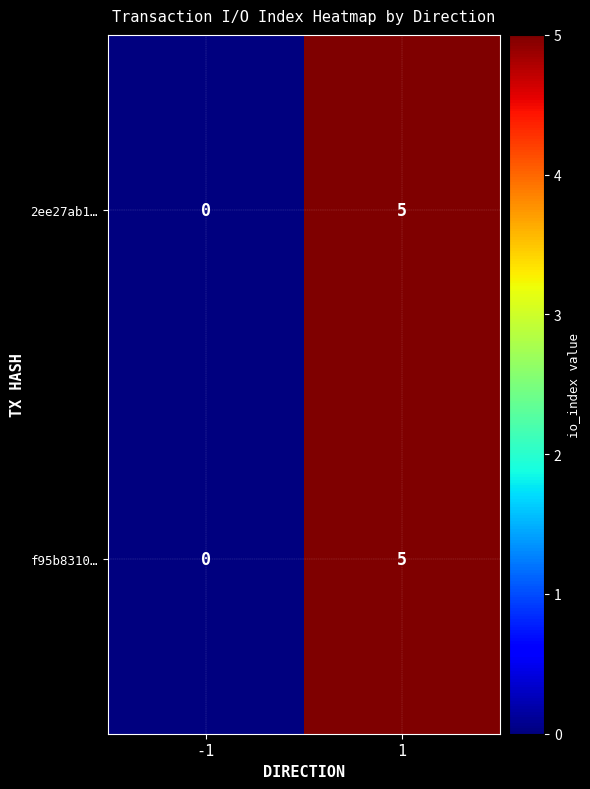

Reading right to left, what are all the values shown in this chart?

2ee27ab1…: 1=5	-1=0
f95b8310…: 1=5	-1=0